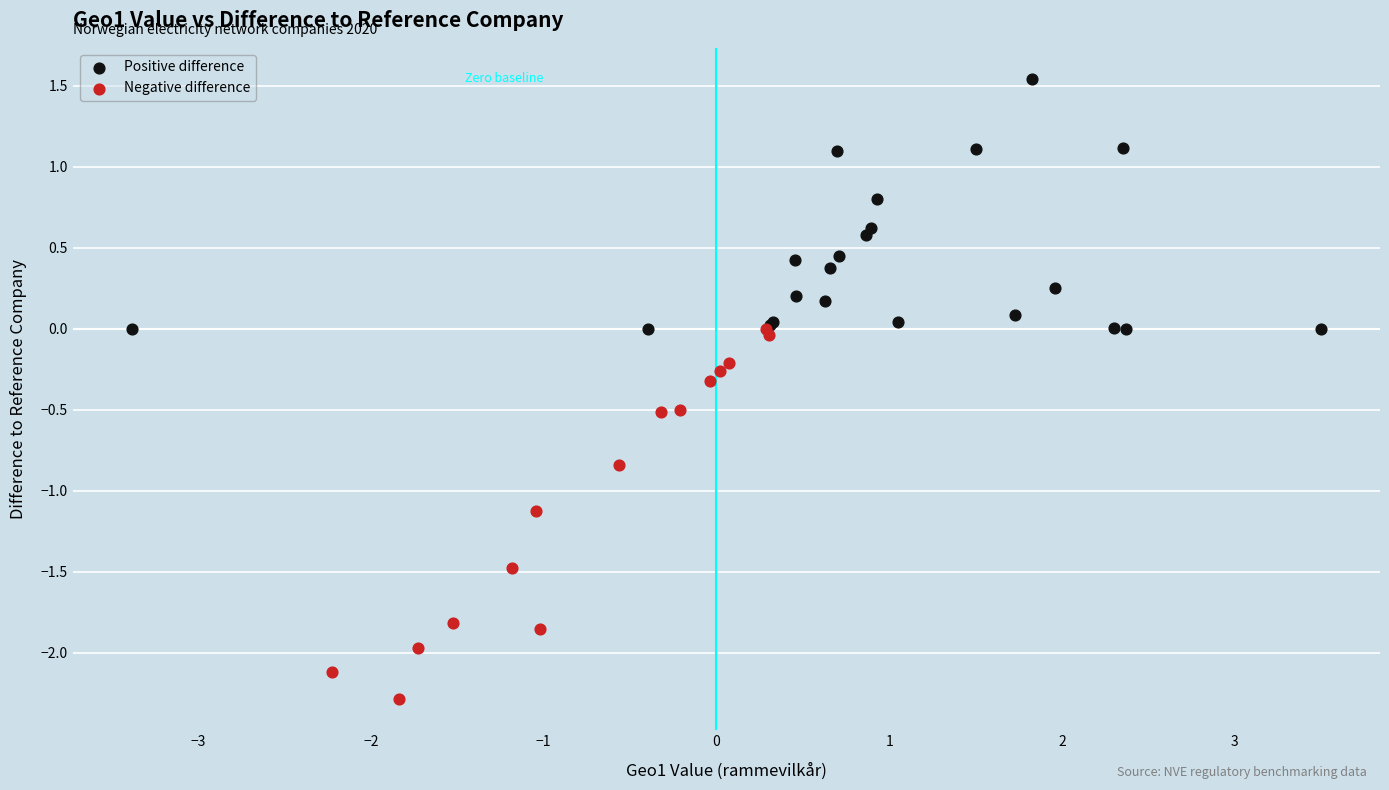

Which series has the largest Y range (max minus min)?

Negative difference